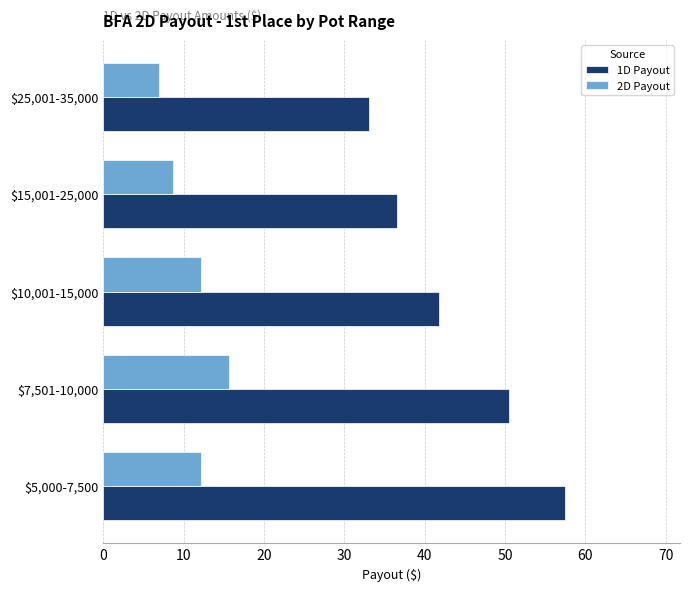

At how many categories does at least one series exceed 46?

2